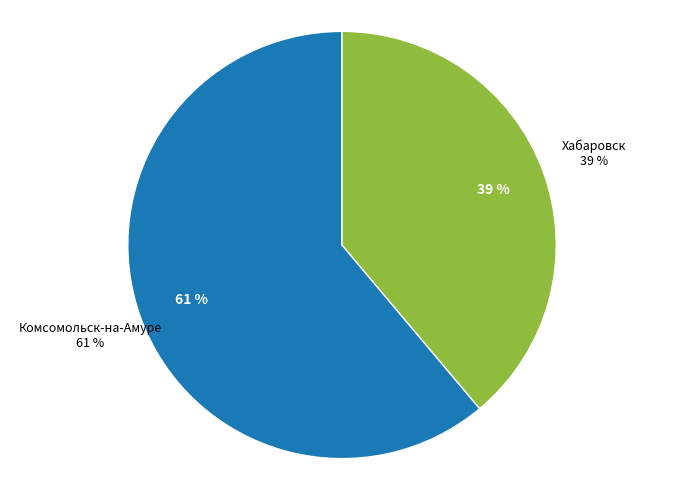

Is there a majority slice in this chart?

Yes